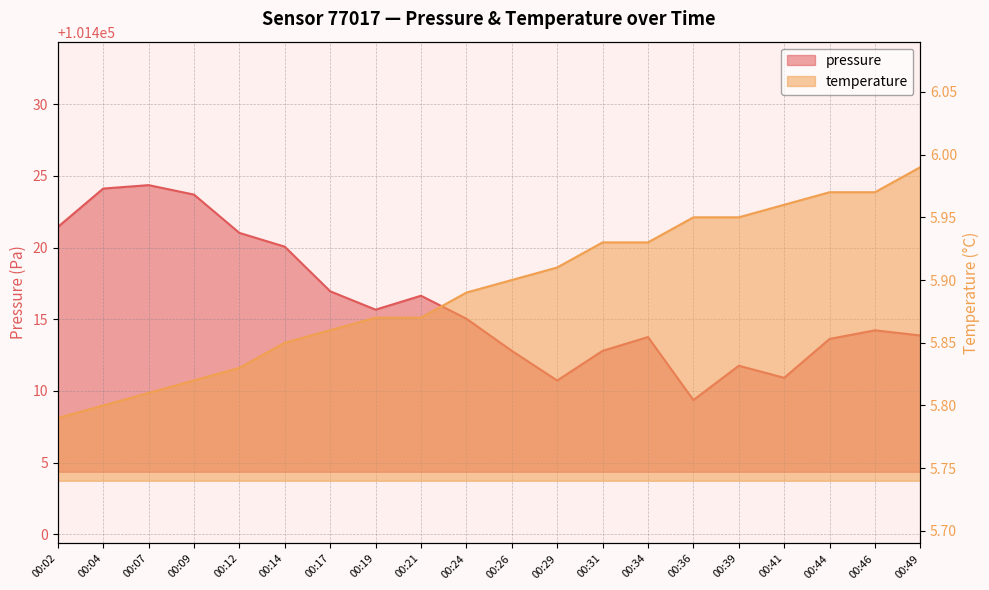

What is the value of the pressure point at the 13th from the left?

101412.8